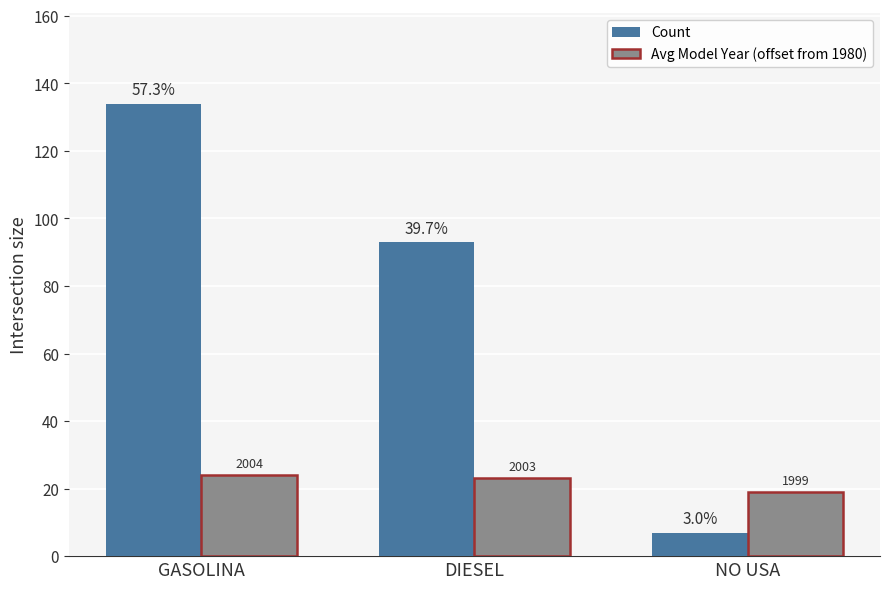

How many bars are there in total?

6